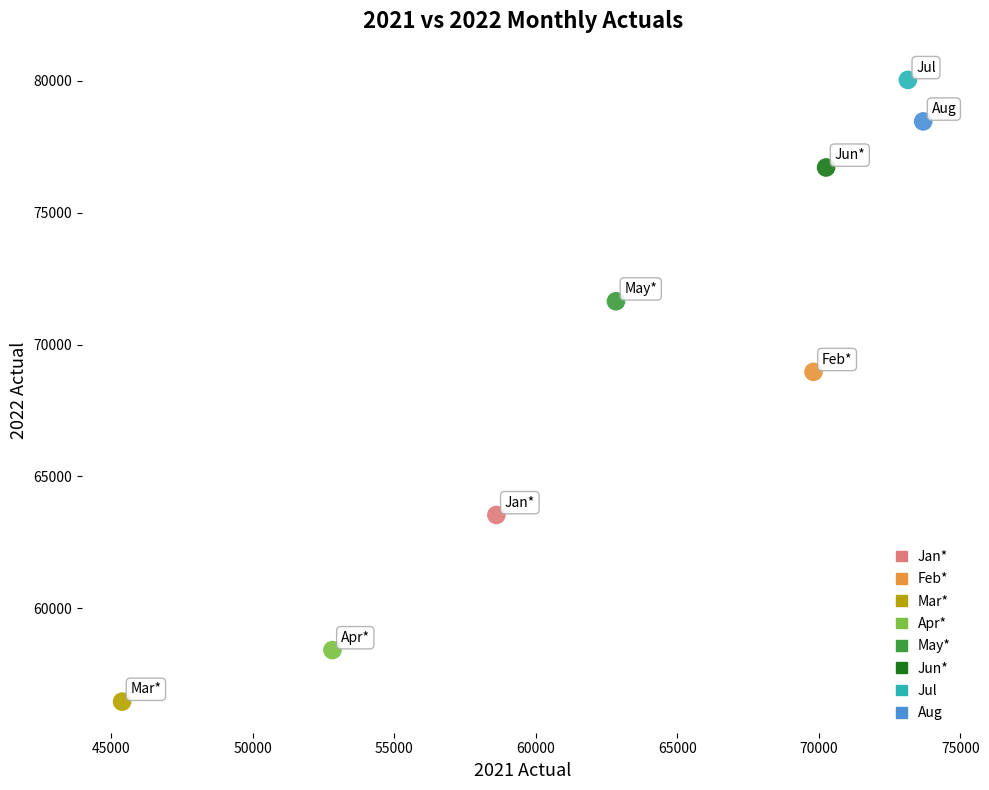

Which series reaches the maximum Y coordinate?

Jul